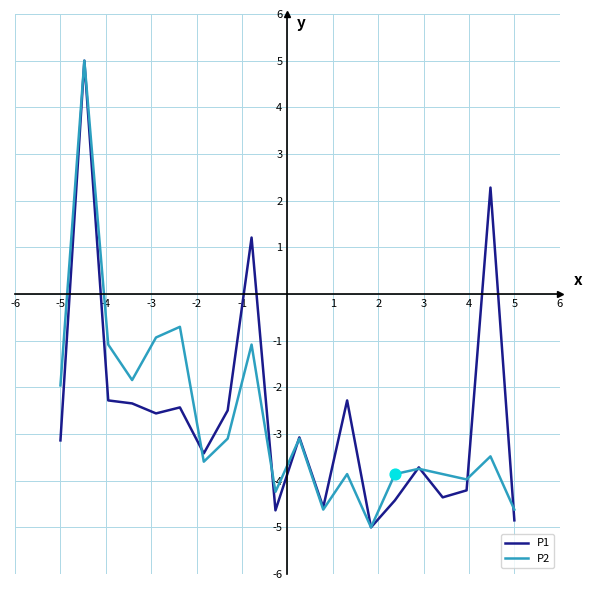

At how many categories does at least one series exceed 0?

3